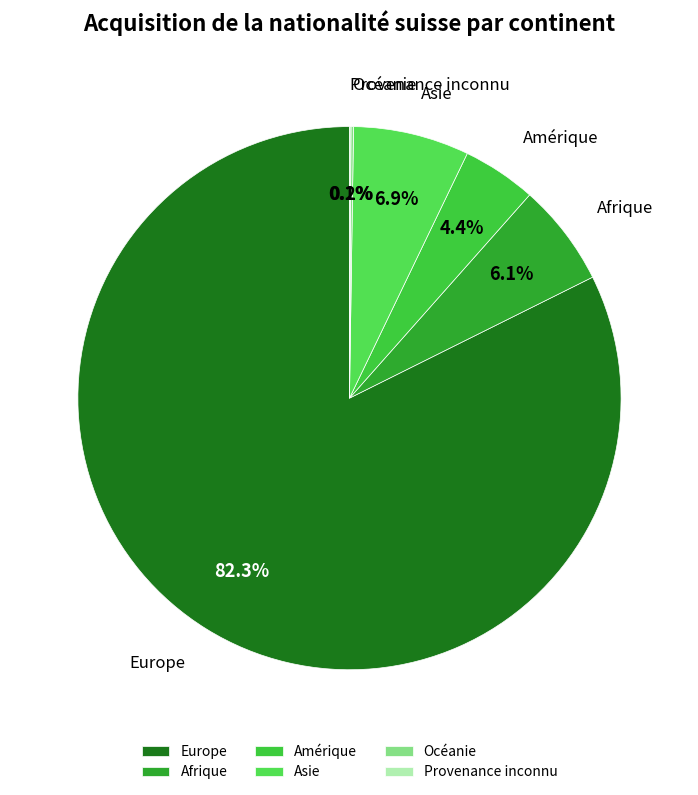

To the nearest percent, what percentage of the pie is Europe?

82%